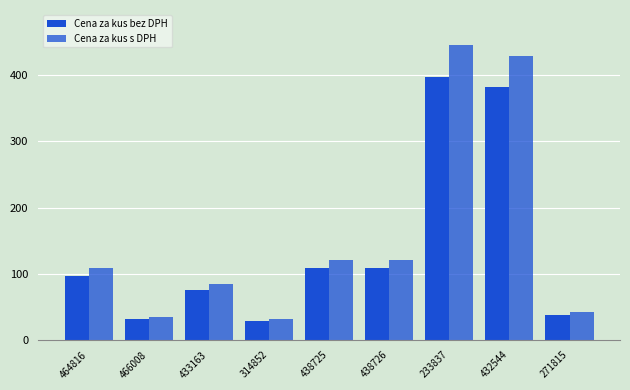

List the series in order of their overall mean, lowest first.

Cena za kus bez DPH, Cena za kus s DPH